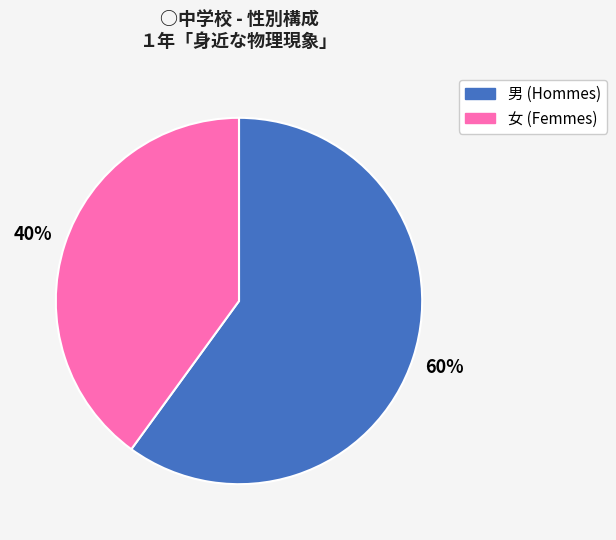

Is it true that 男 is 46% of the pie?

False